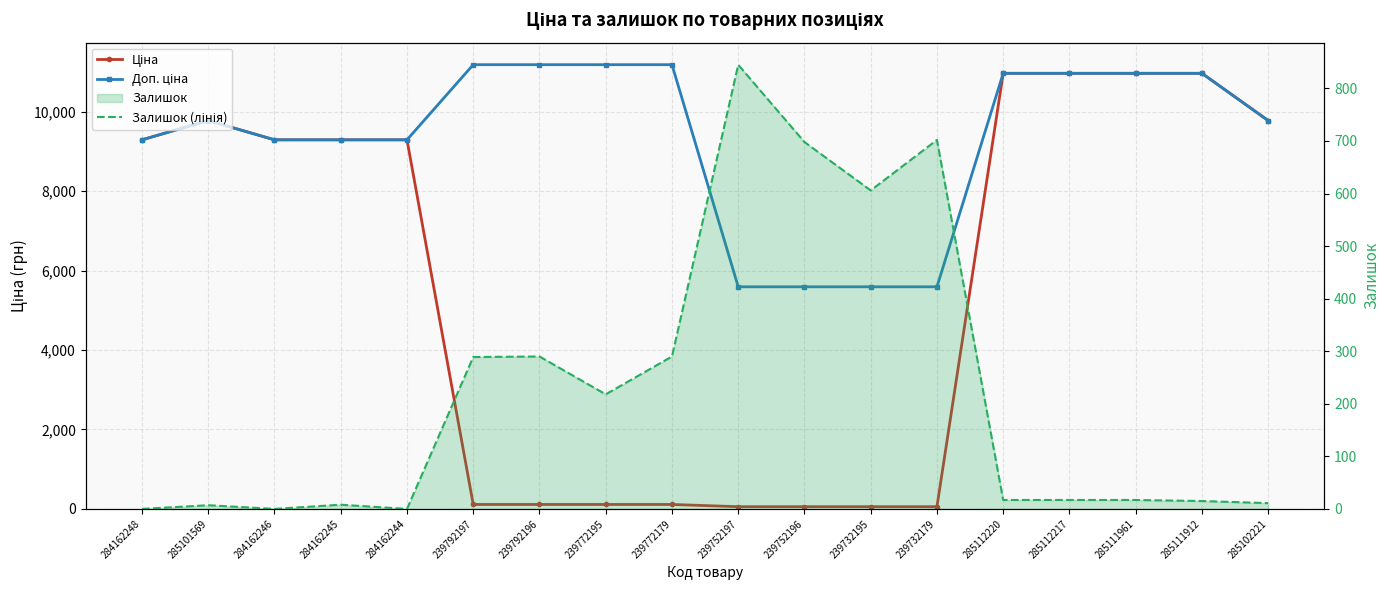

True or false: Залишок (лінія) has a value of 515.2 at 239752197.

False